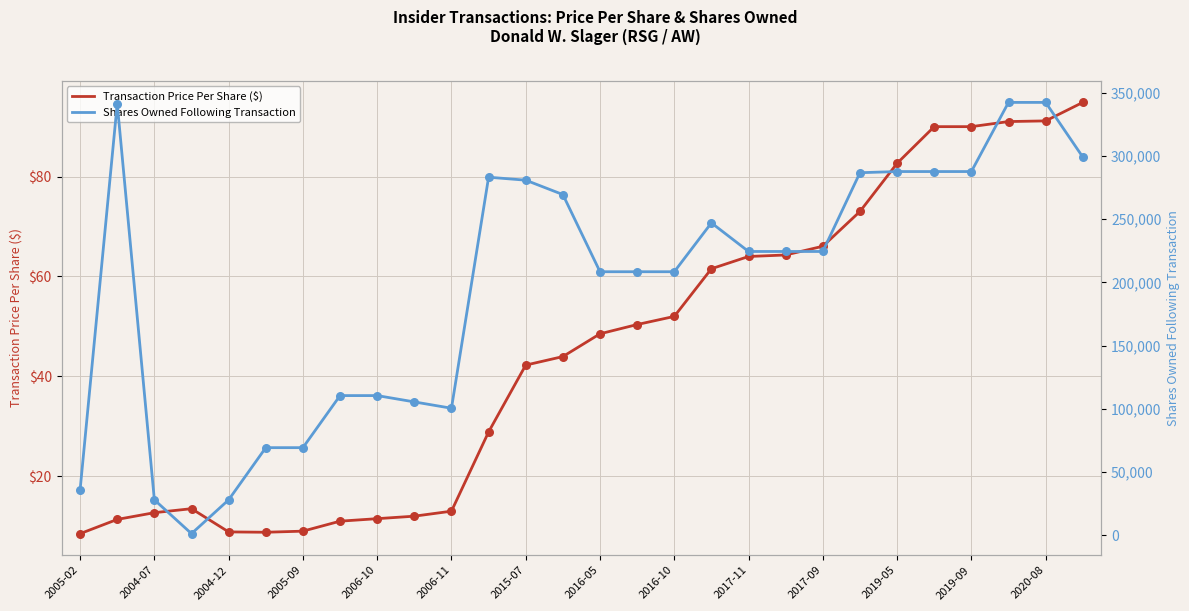

Which series has the largest total across all categories?

Shares Owned Following Transaction